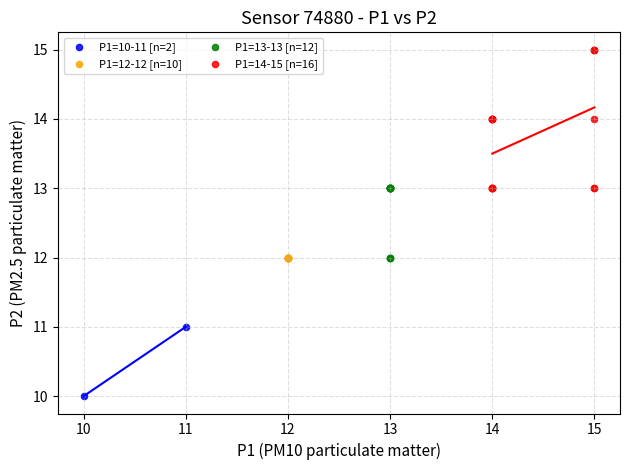

Which series contains the highest Y value?

P1=14-15 [n=16]